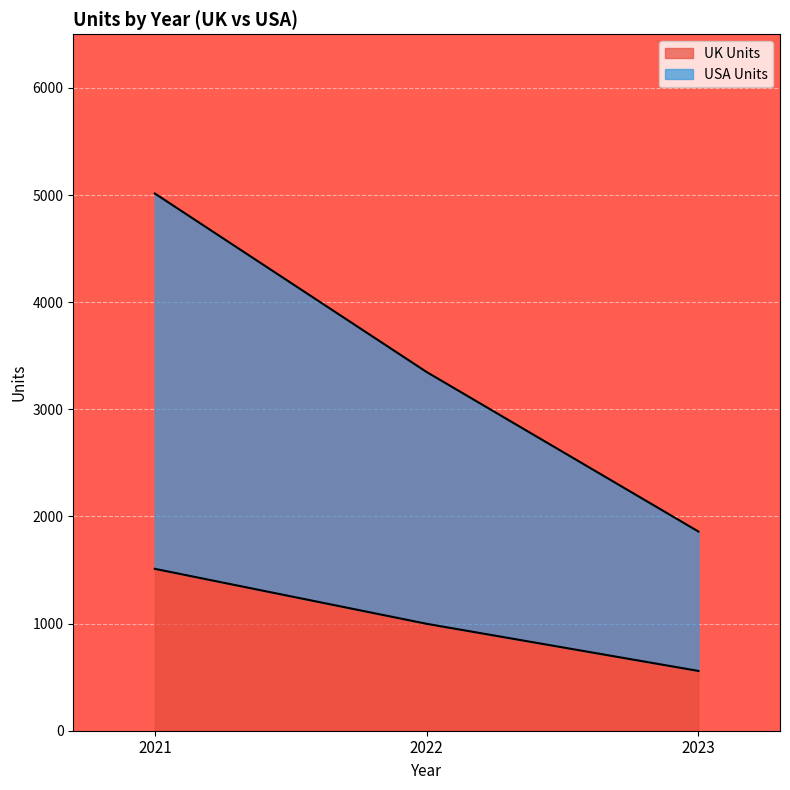

Reading right to left, extract all data points from this chart.

UK Units: 2023=558	2022=998	2021=1511
USA Units: 2023=1859	2022=3348	2021=5014